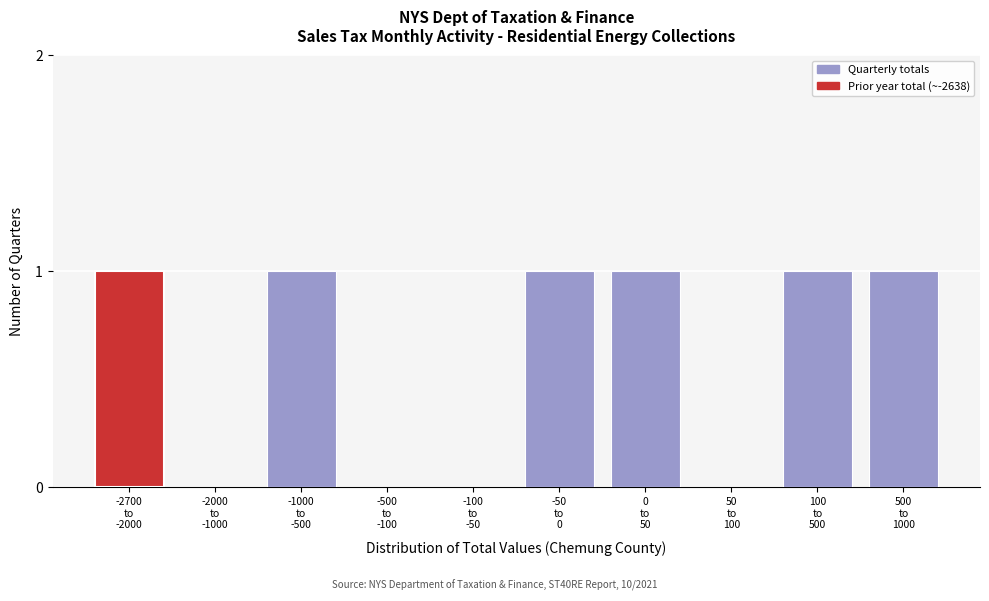

What is the sum of all values?

6